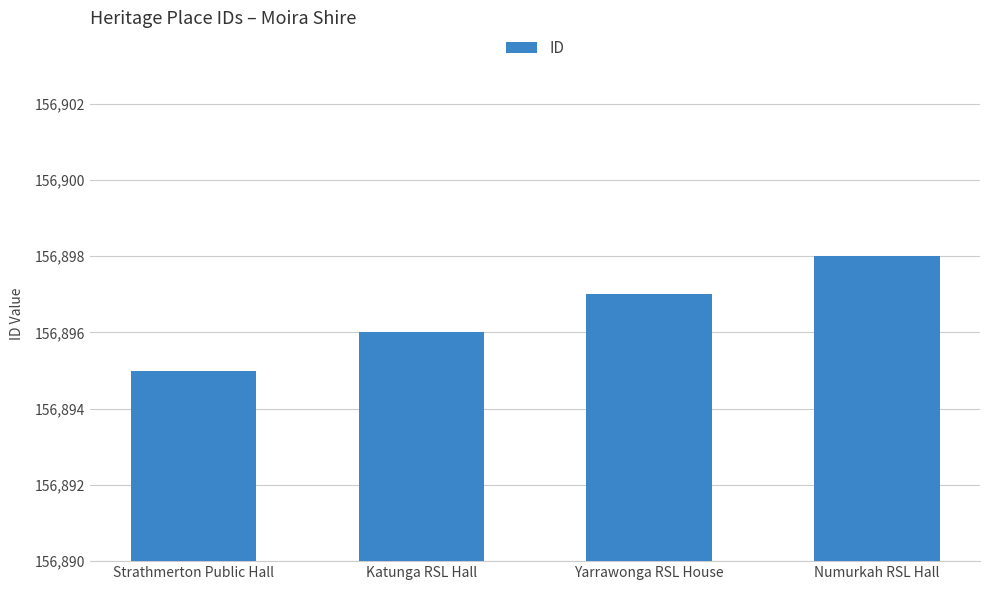

List the labels in order of value, largest first.

Numurkah RSL Hall, Yarrawonga RSL House, Katunga RSL Hall, Strathmerton Public Hall